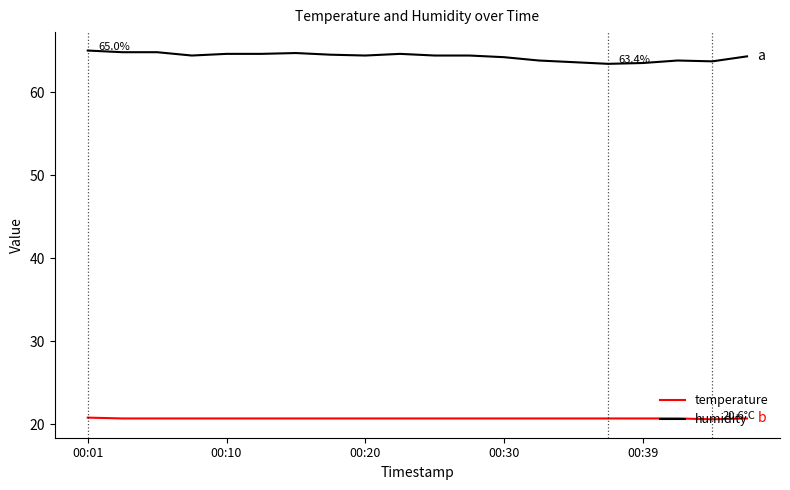

List the series in order of their peak value, highest first.

humidity, temperature